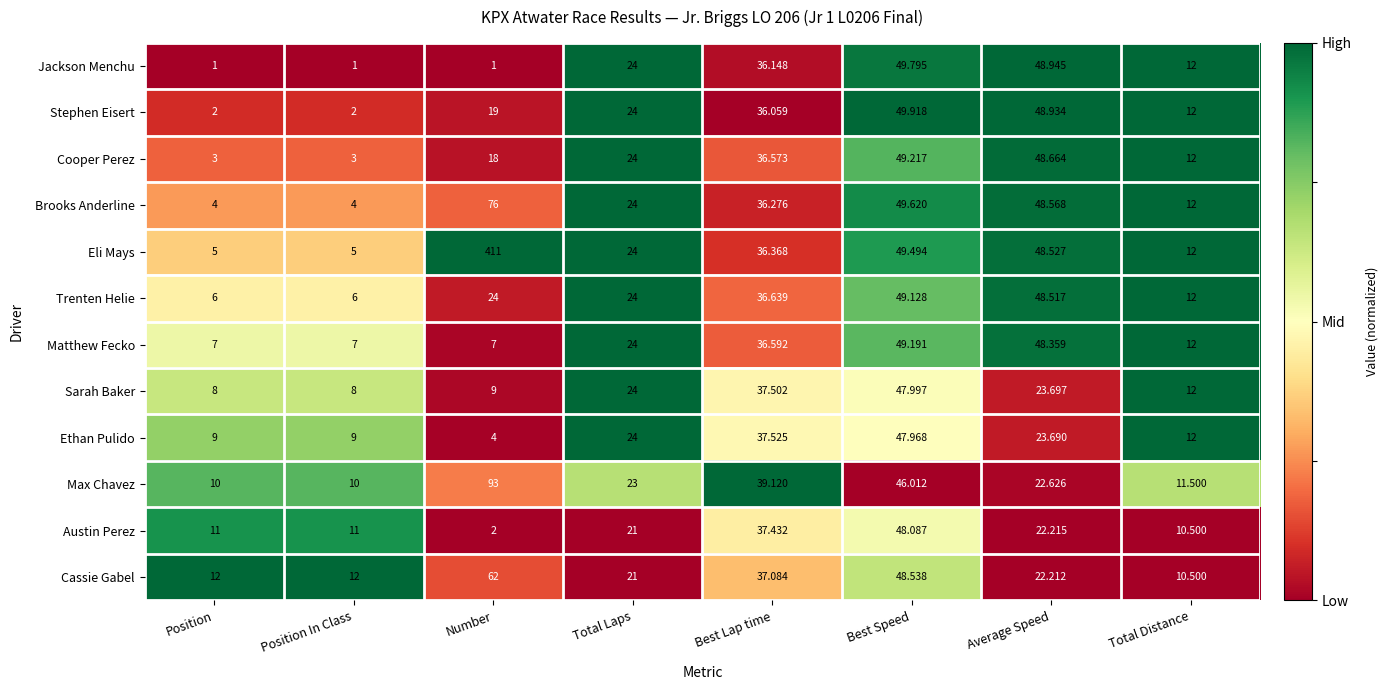

Is the value of Brooks Anderline at Average Speed greater than the value of Sarah Baker at Position?

Yes